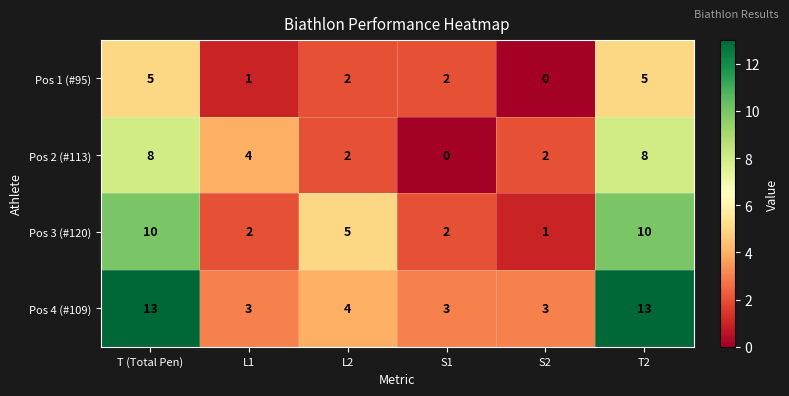

What is the total value across all series at S2?

6